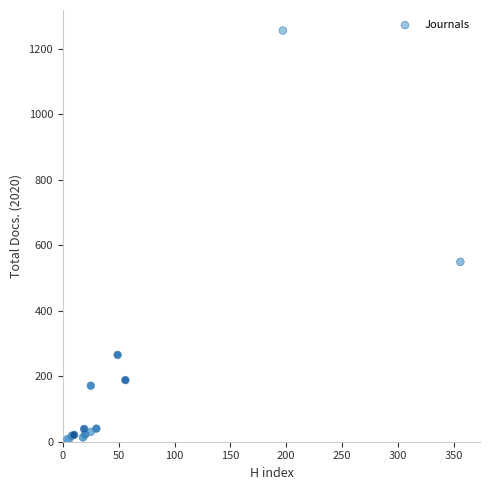

What Y value in the scatter plot is closest to 629?

549